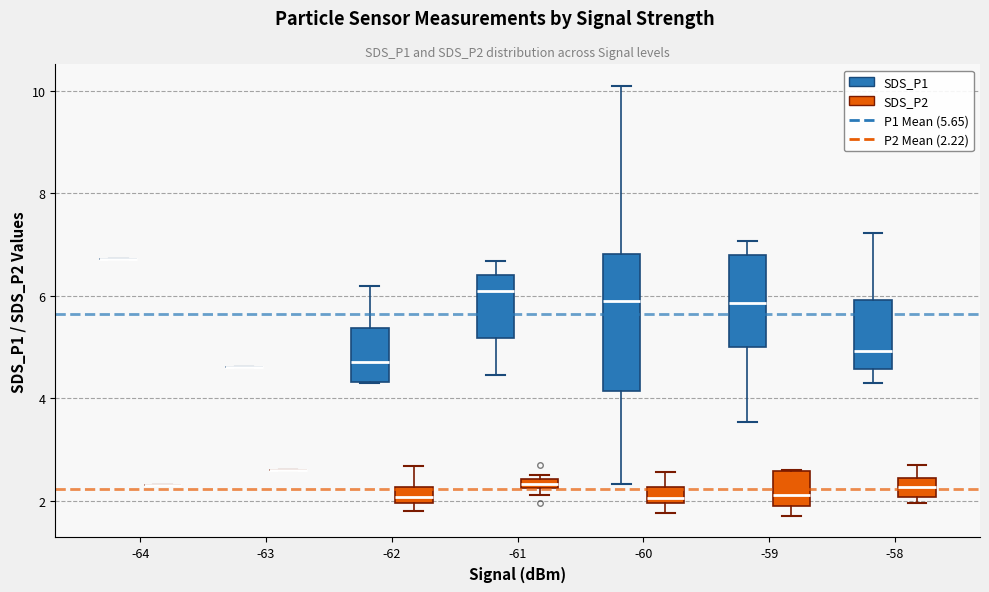

Comparing the boxes themselves (not the whiskers), which one is the tallest?

-60 (SDS_P1)